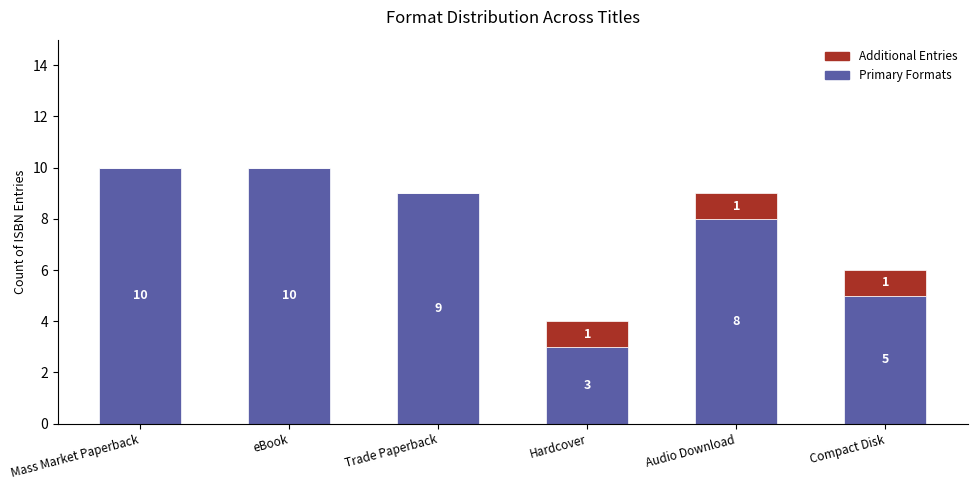

What is the total value across all series at Trade Paperback?

9